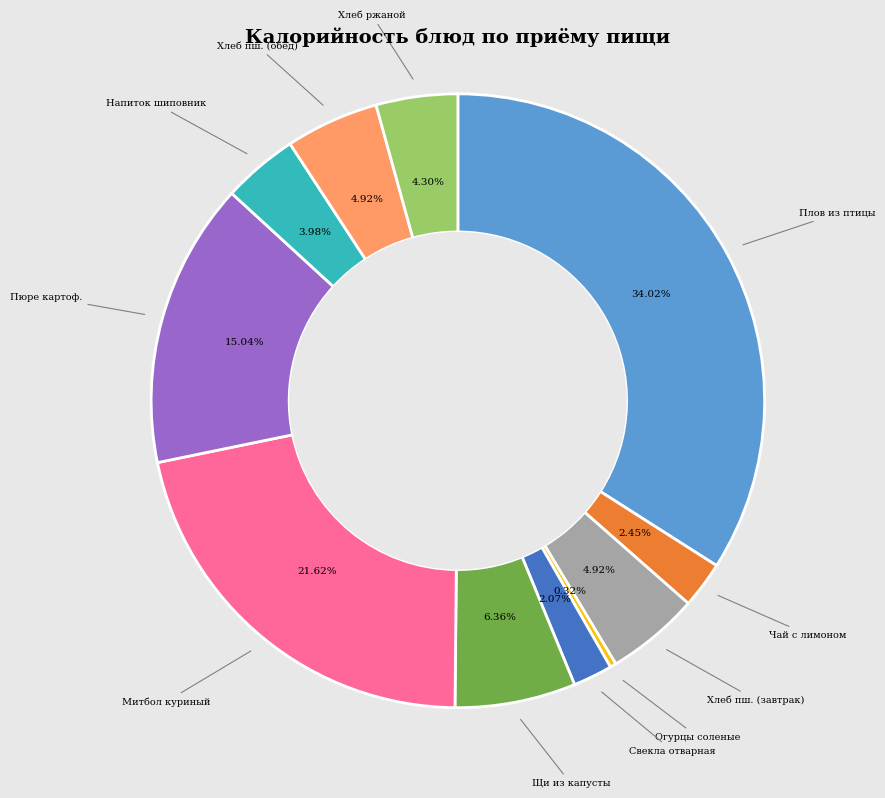

Does any single category account for the majority?

No